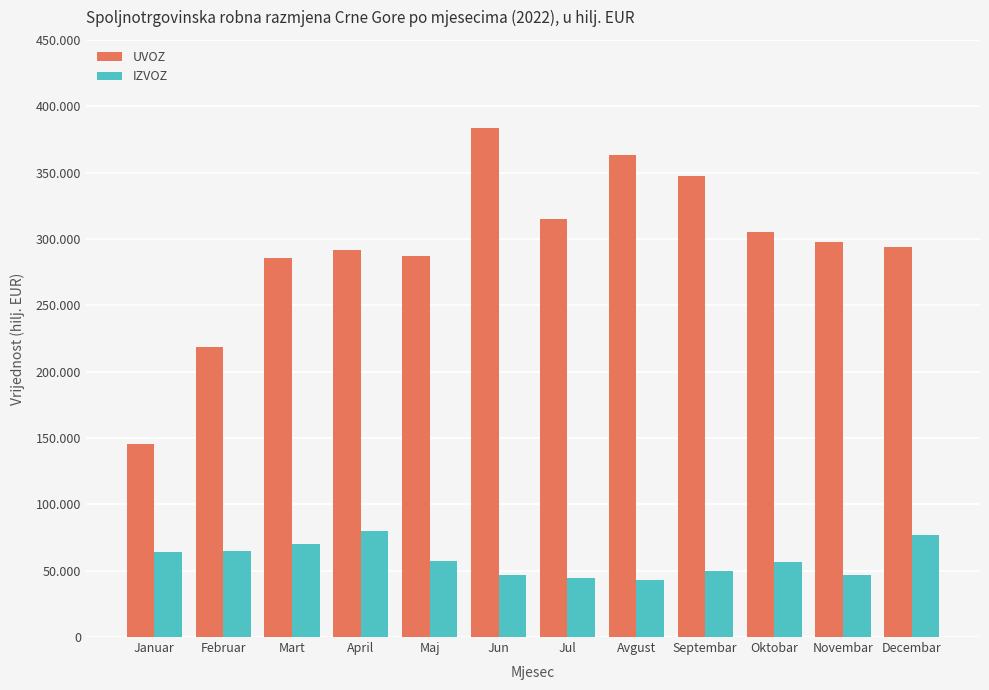

At how many categories does at least one series exceed 49600?

12